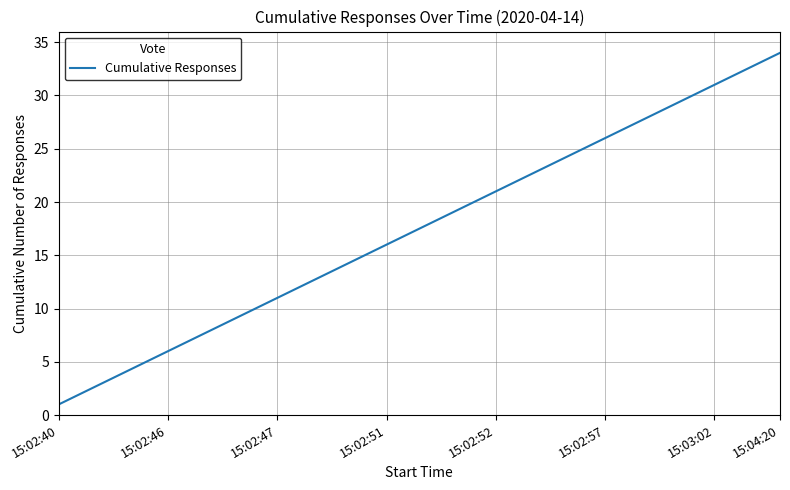

What is the maximum value shown in the chart?

34